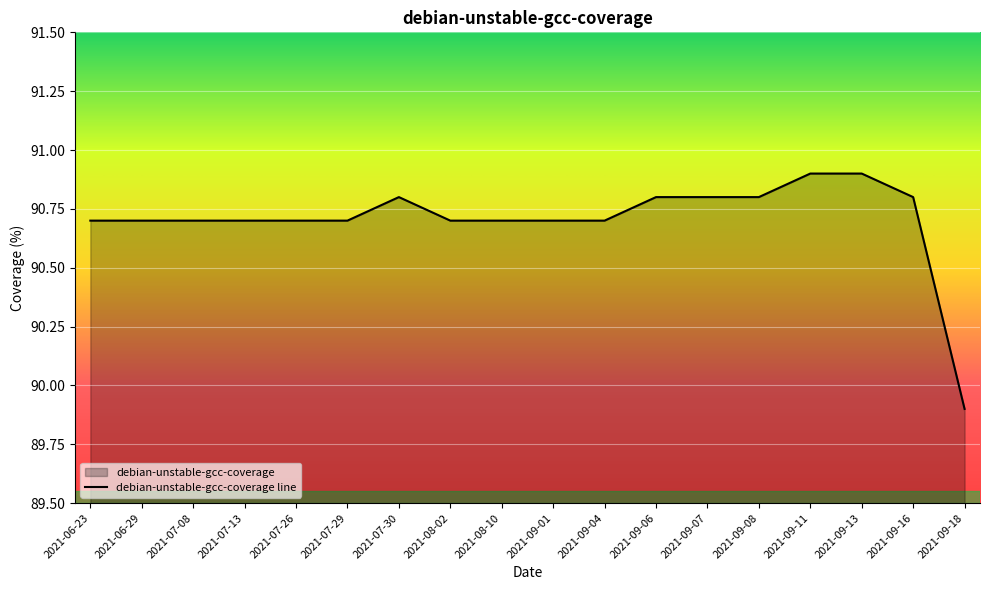

What position from the right is 2021-09-18?

1